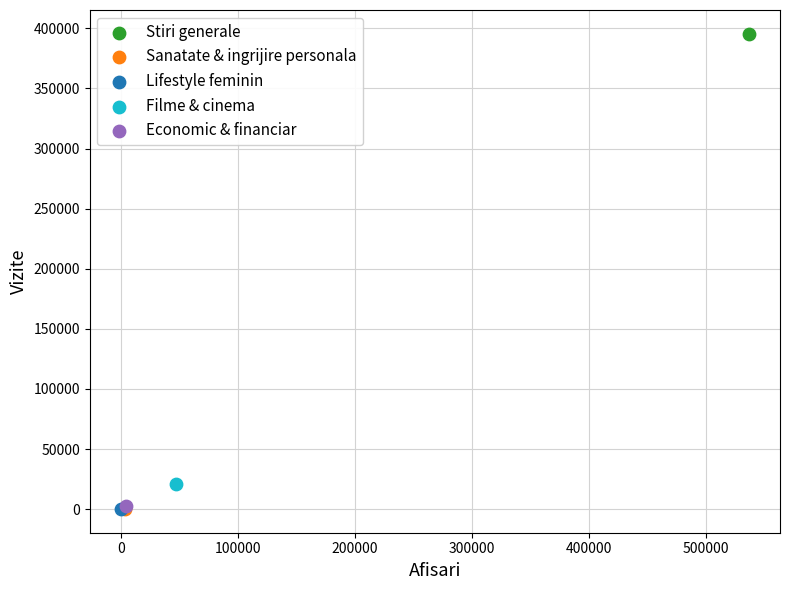

What are all the series names shown in the legend?

Stiri generale, Sanatate & ingrijire personala, Lifestyle feminin, Filme & cinema, Economic & financiar